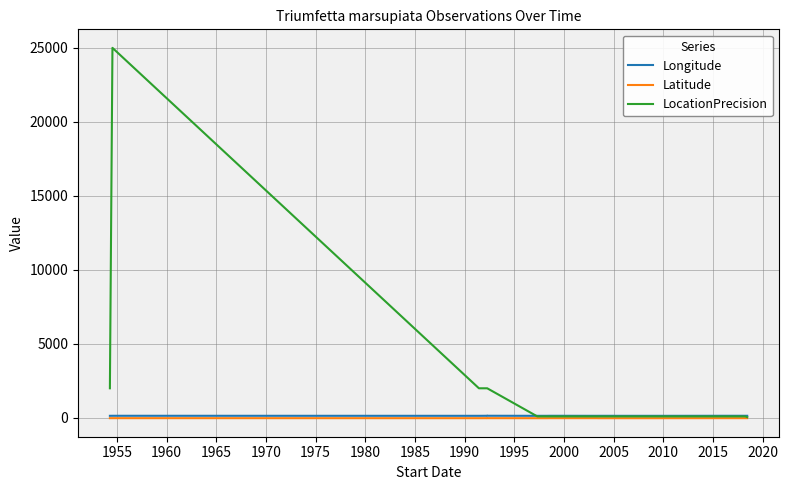

How many times do LocationPrecision and Longitude cross each other?

1